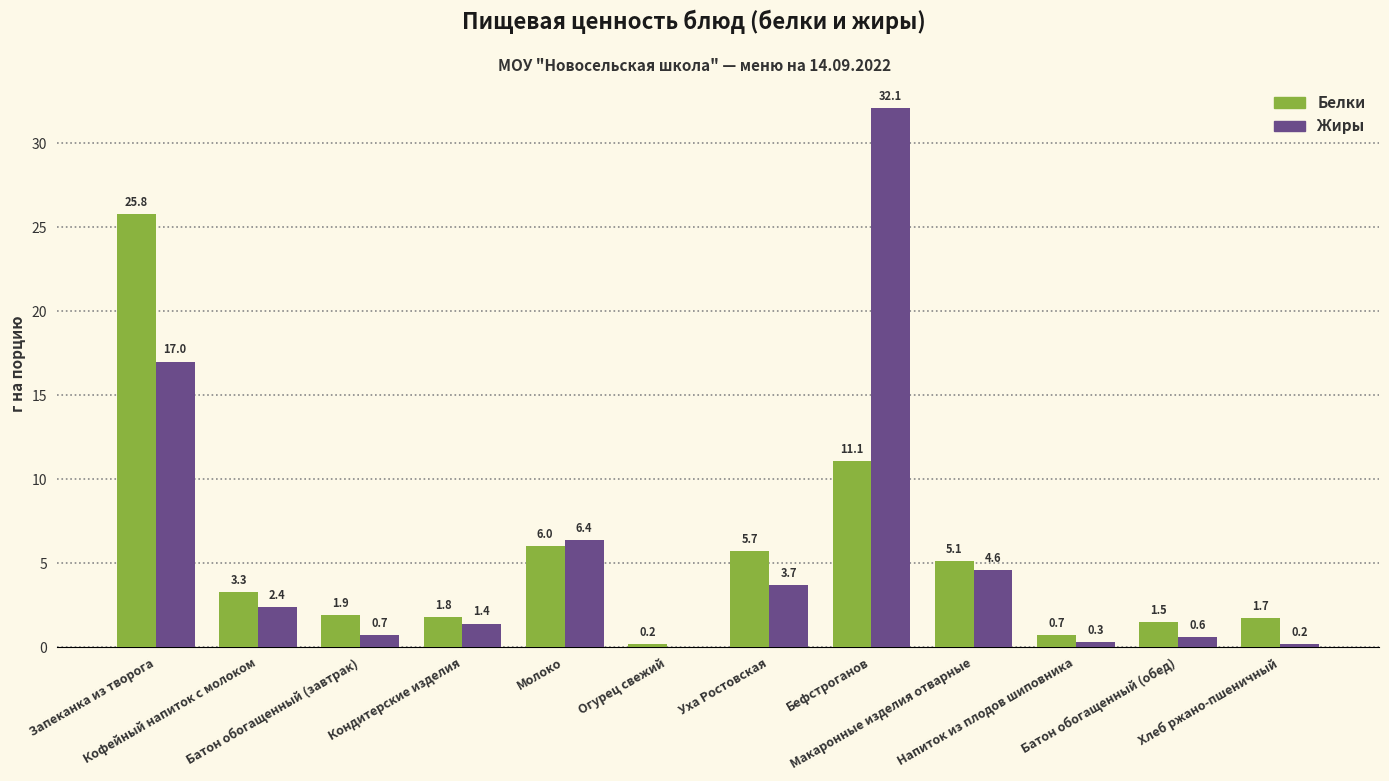

At which category is the sum across all series the highest?

Бефстроганов